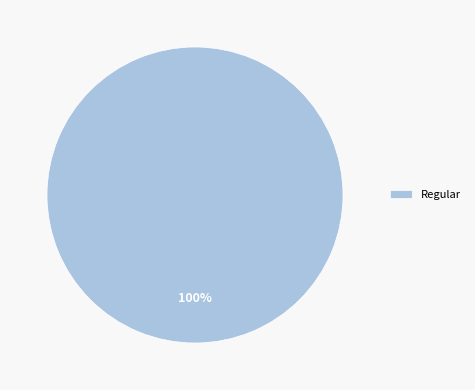

Which category accounts for the majority?

Regular